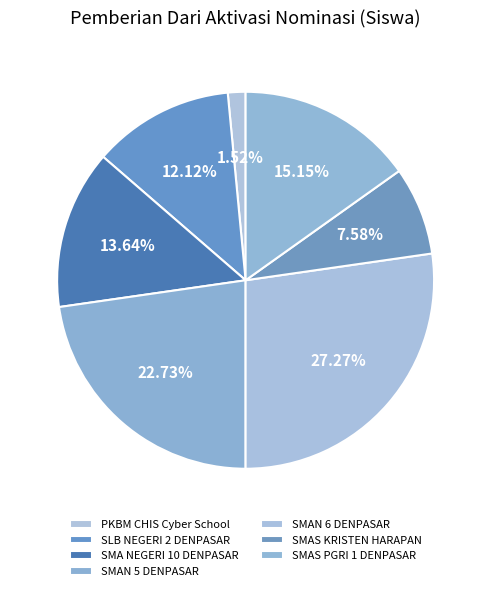

Is there any slice that represents more than half of the pie?

No